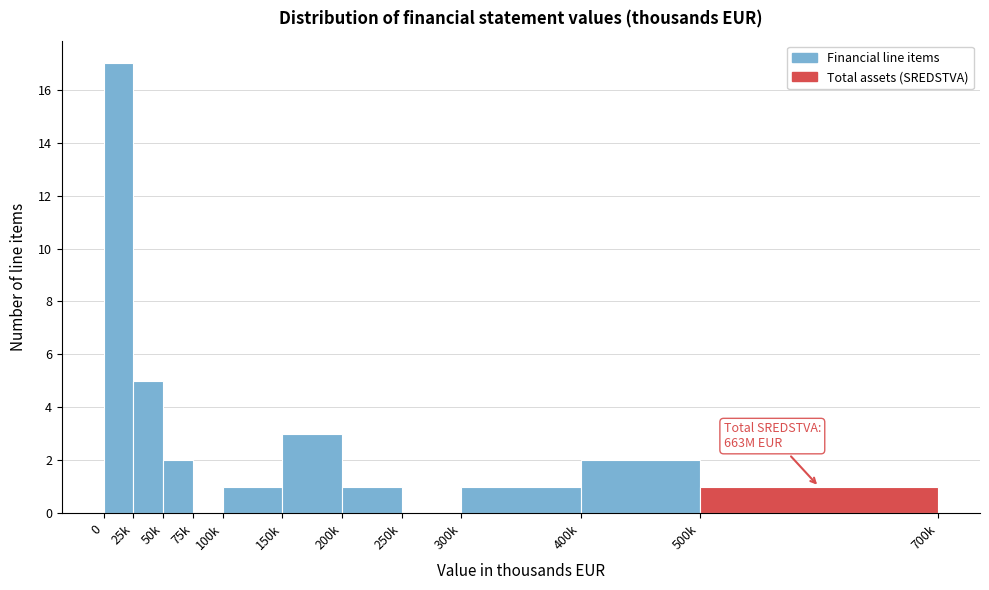

Reading right to left, list all the values displayed in this chart.

500k=1	400k=2	300k=1	250k=0	200k=1	150k=3	100k=1	75k=0	50k=2	25k=5	0=17